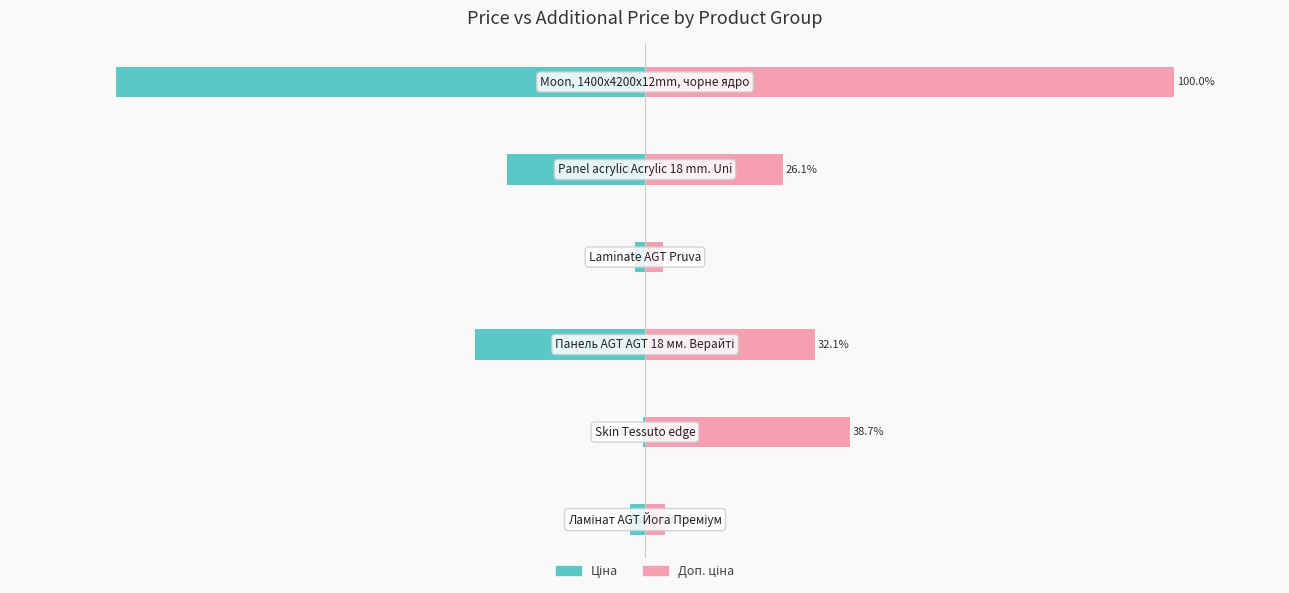

What is the value of the Ціна bar at the 5th from the left?

-26.1